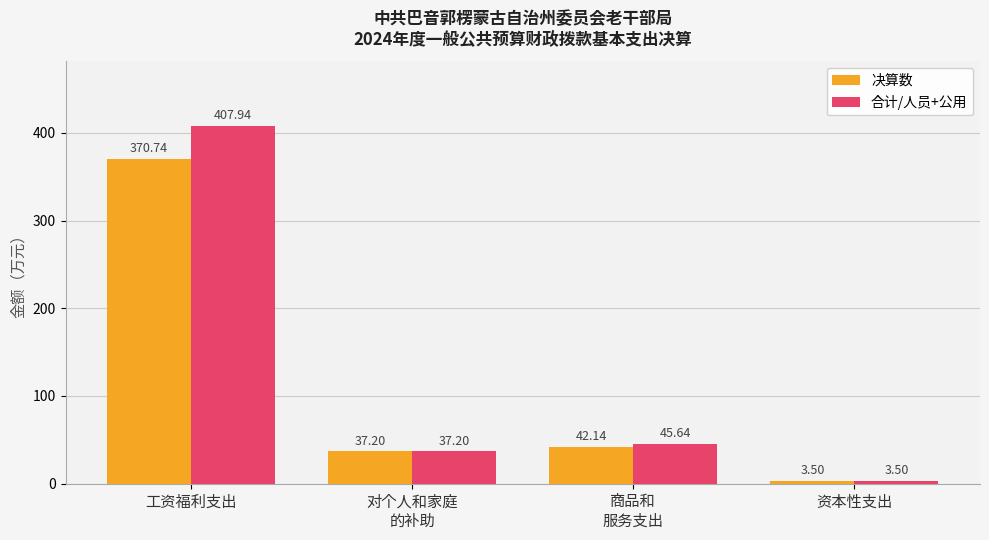

Reading left to right, extract all data points from this chart.

决算数: 370.7	37.2	42.1	3.5
合计/人员+公用: 407.9	37.2	45.6	3.5